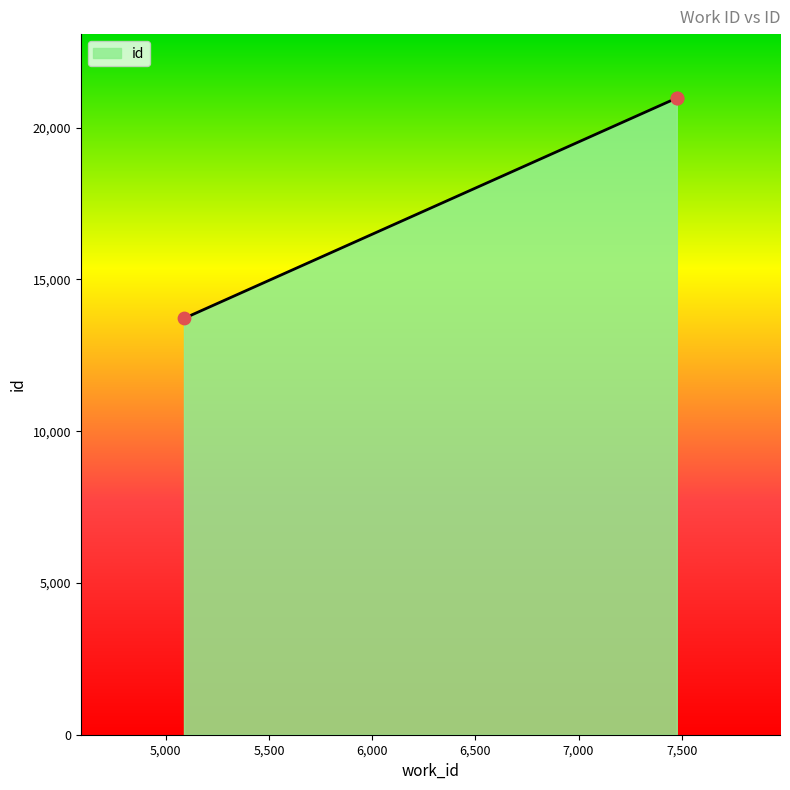

Which has a higher value, 5088 or 7476?

7476